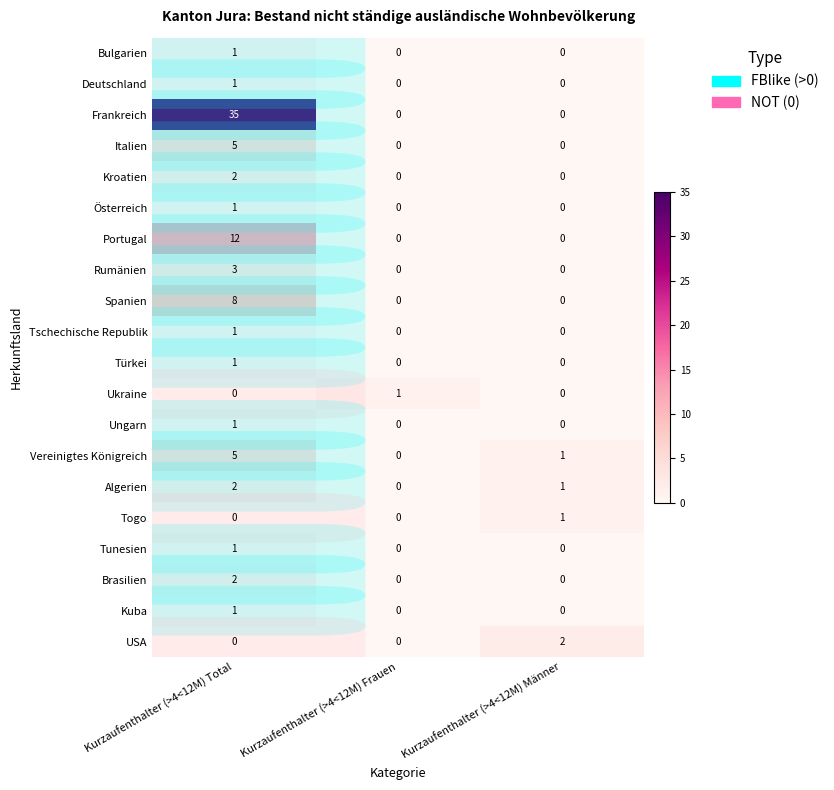

At which category is the sum across all series the highest?

Kurzaufenthalter (>4<12M) Total